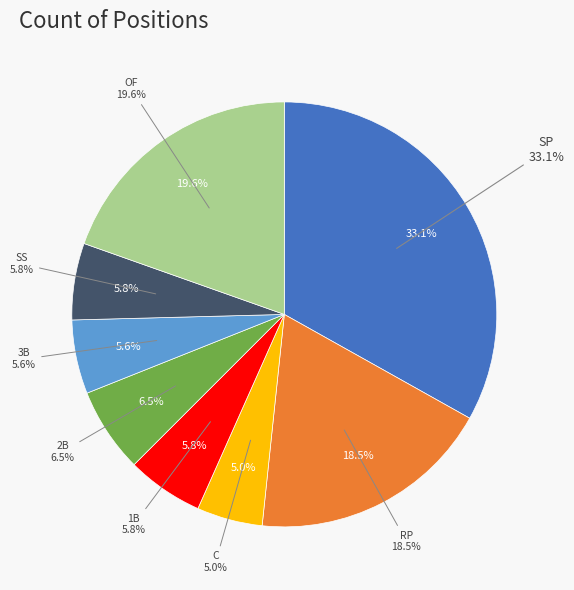

Is there a majority slice in this chart?

No